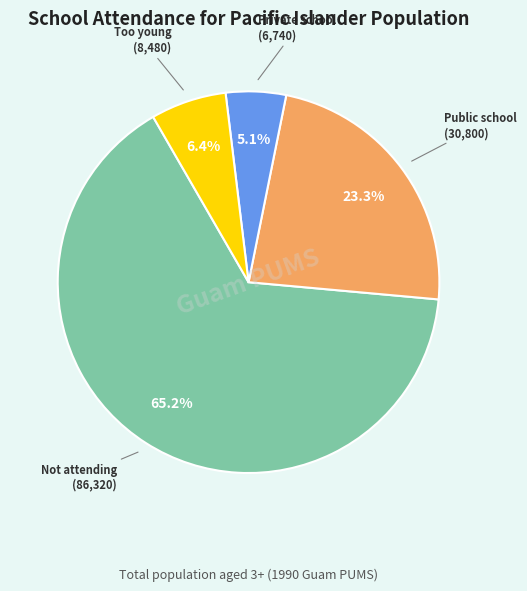

How many slices are in this pie chart?

4